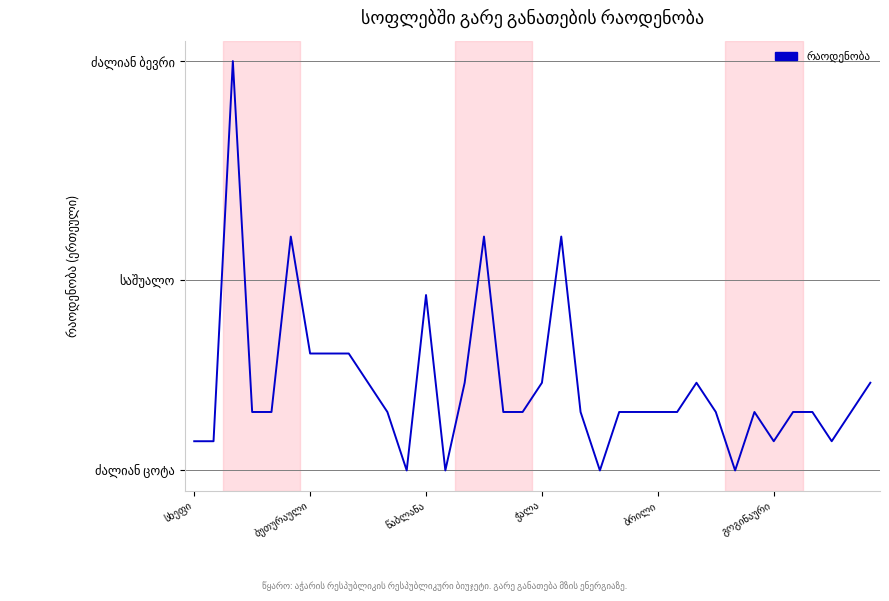

At which label does the data first exceed 3?

წაბლანა